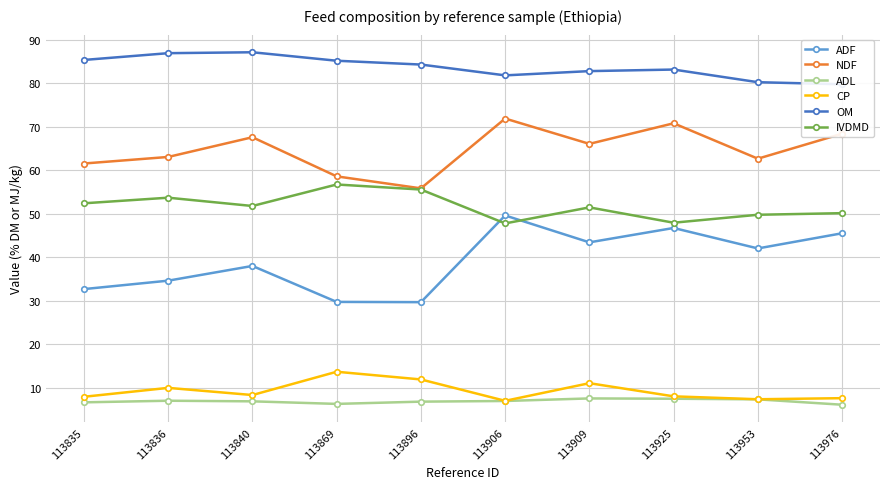

Is it true that IVDMD equals 81.6 at 113906?

False